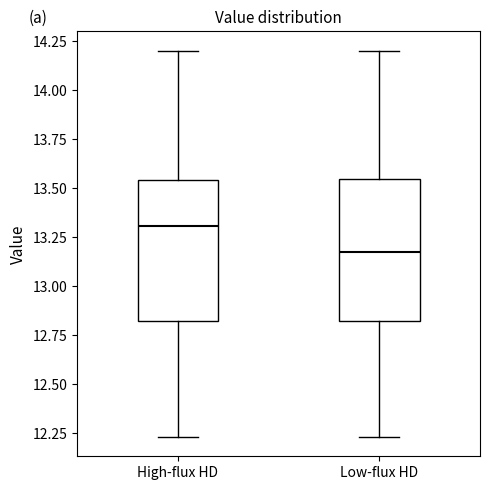

Which box's median line is the lowest?

Low-flux HD